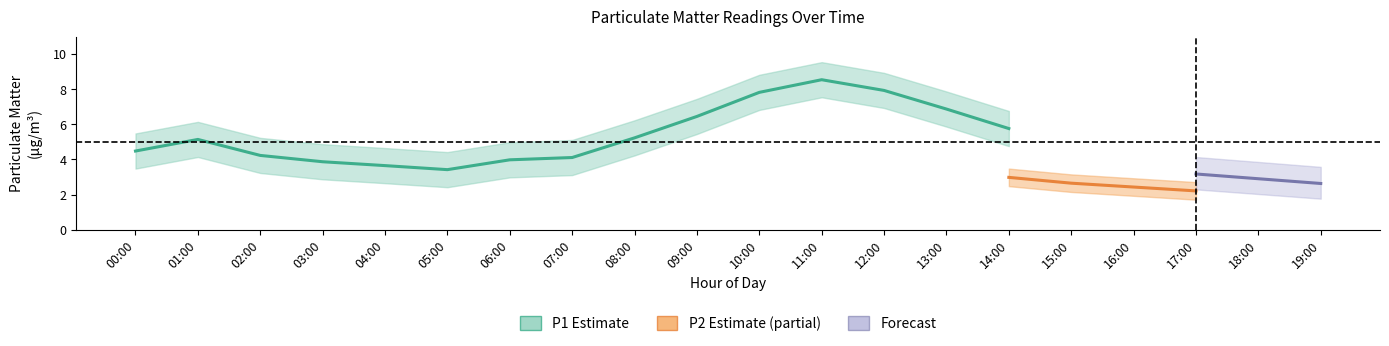

What is the maximum value shown in the chart?

9.5